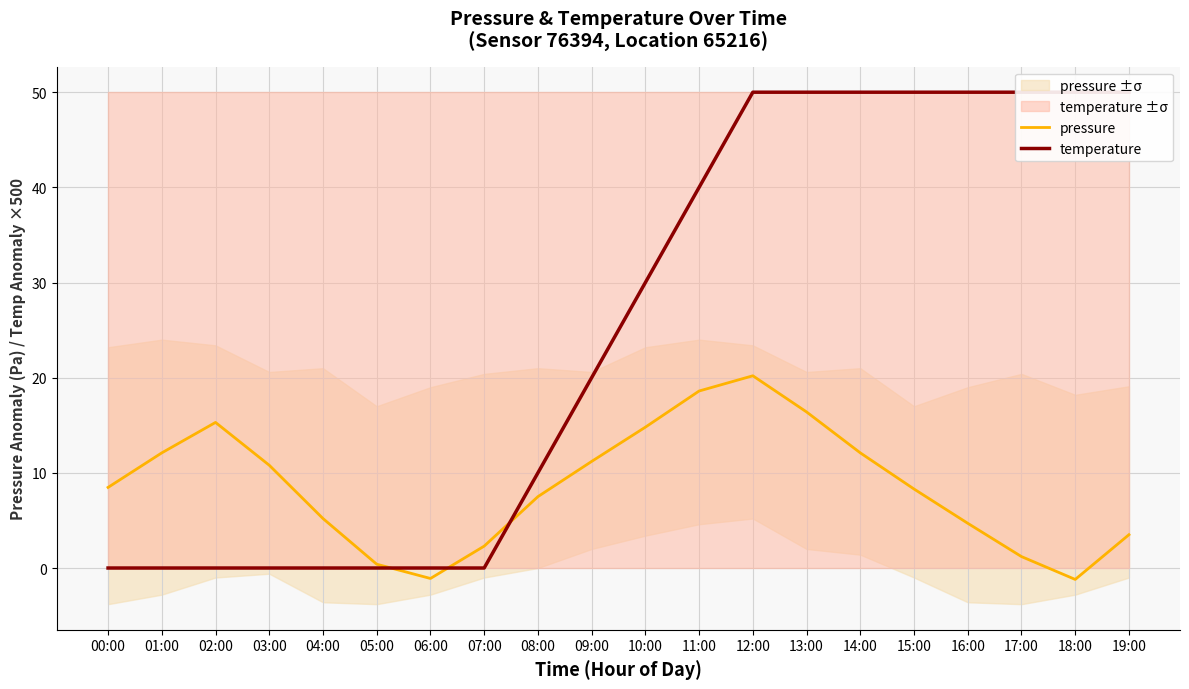

What position from the left is 19:00?

20